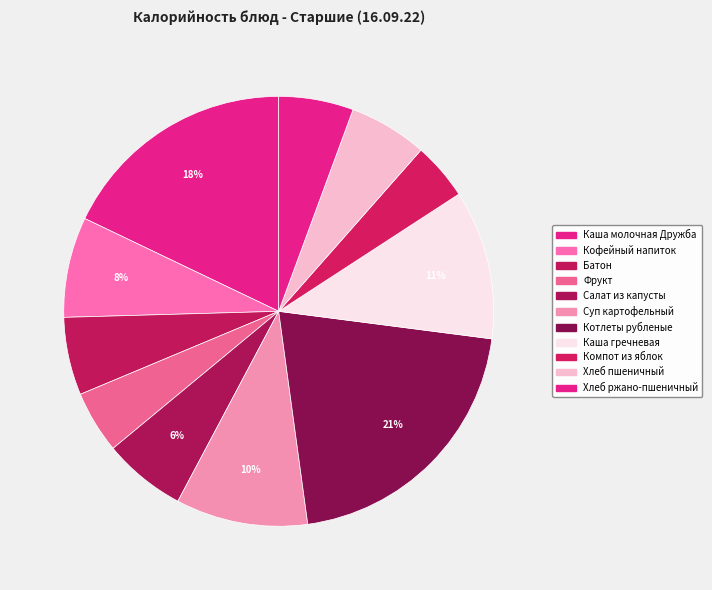

Count the number of slices in the pie.

11